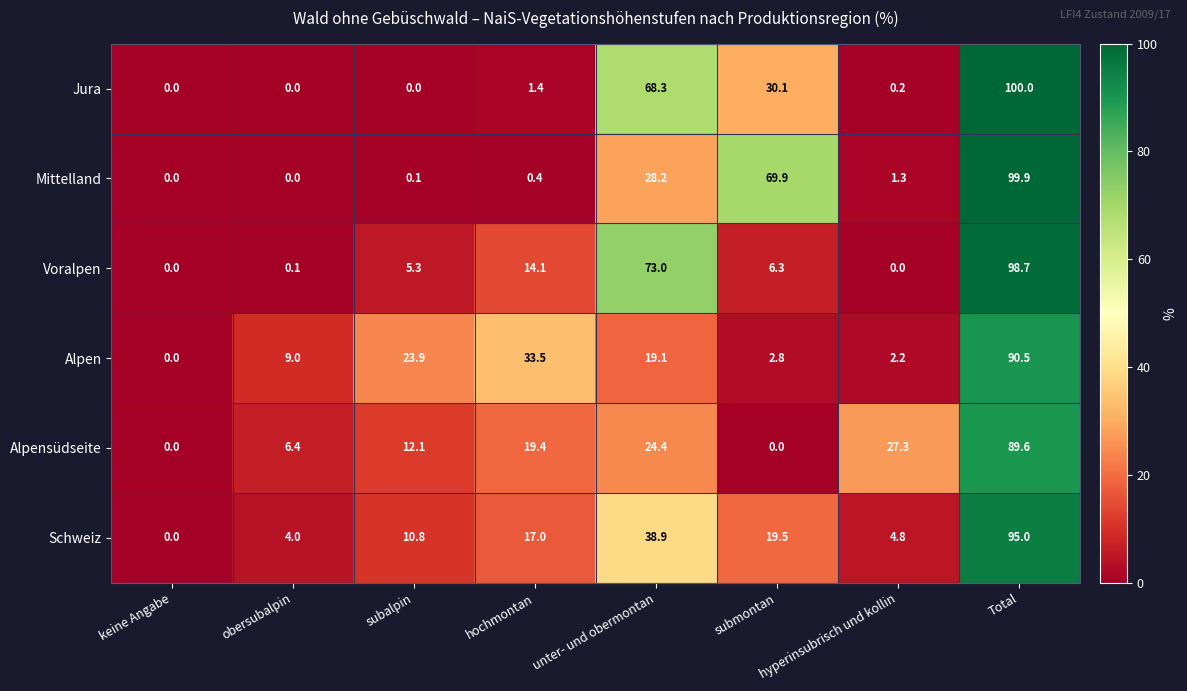

The value of Mittelland at hyperinsubrisch und kollin is 2.1. True or false?

False